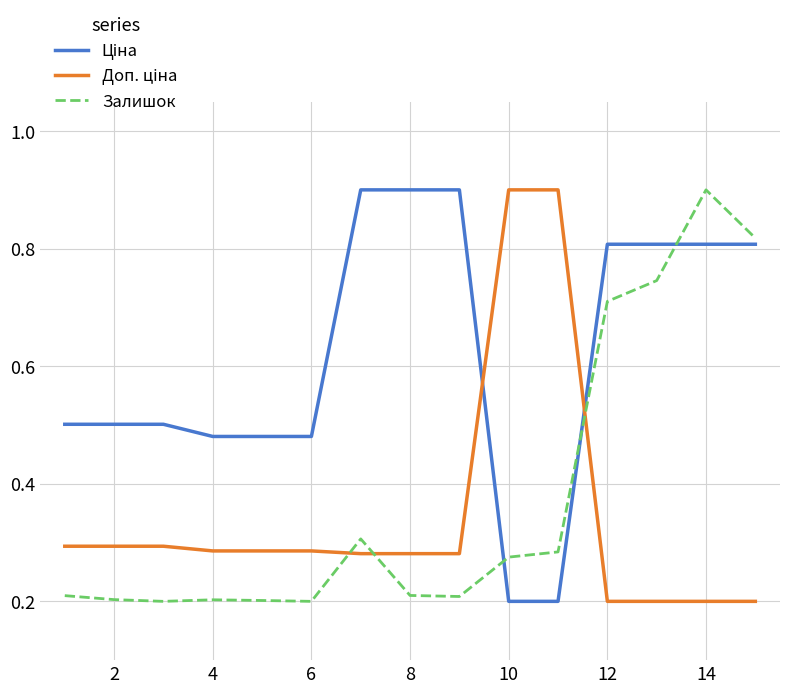

What is the greatest value displayed?

0.9